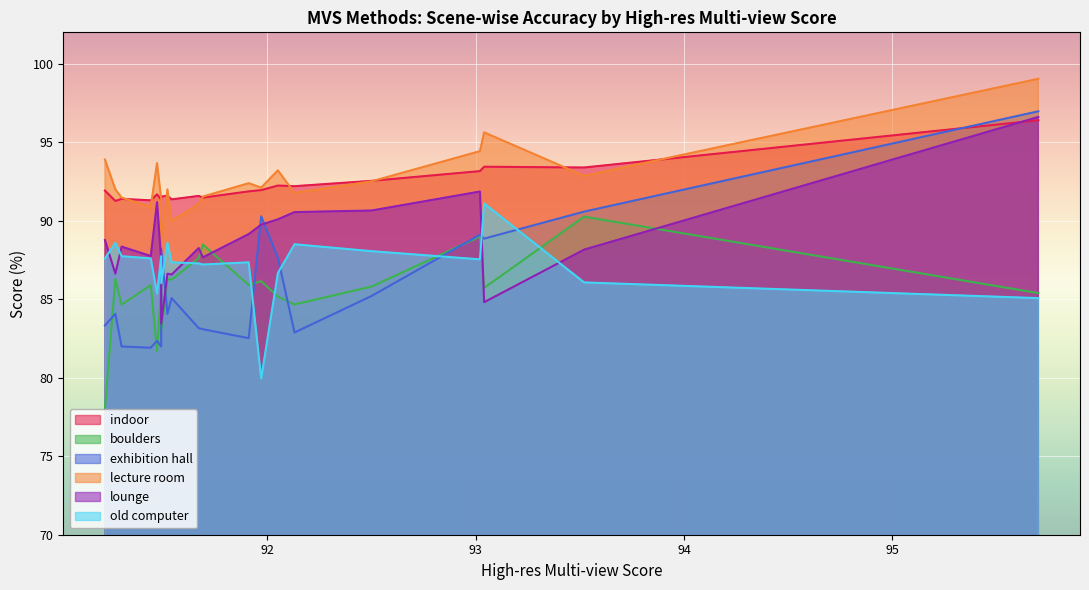

What is the sum of the indoor values at 91.97 and 91.27?

183.2